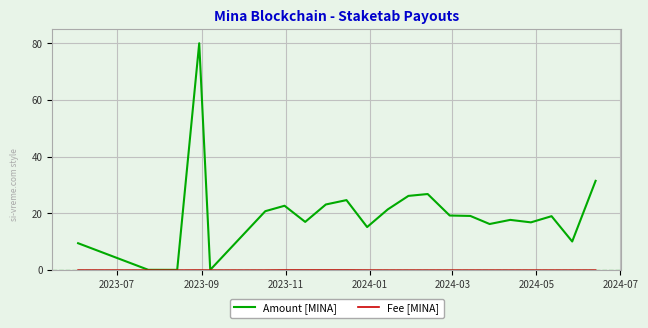

Which series has the largest total across all categories?

Amount [MINA]